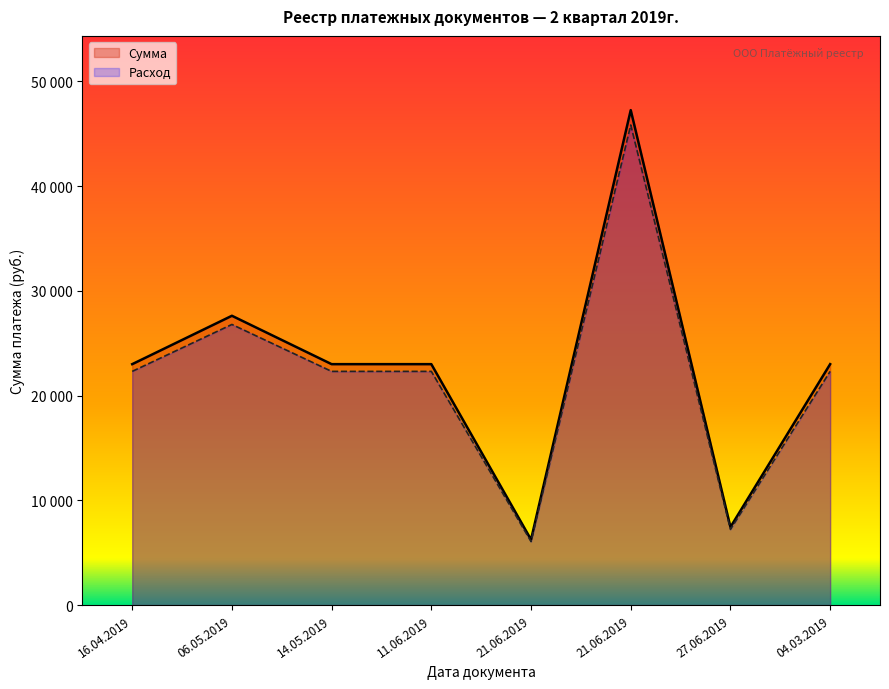

Rank the series at 16.04.2019 from highest to lowest value.

Сумма, Расход